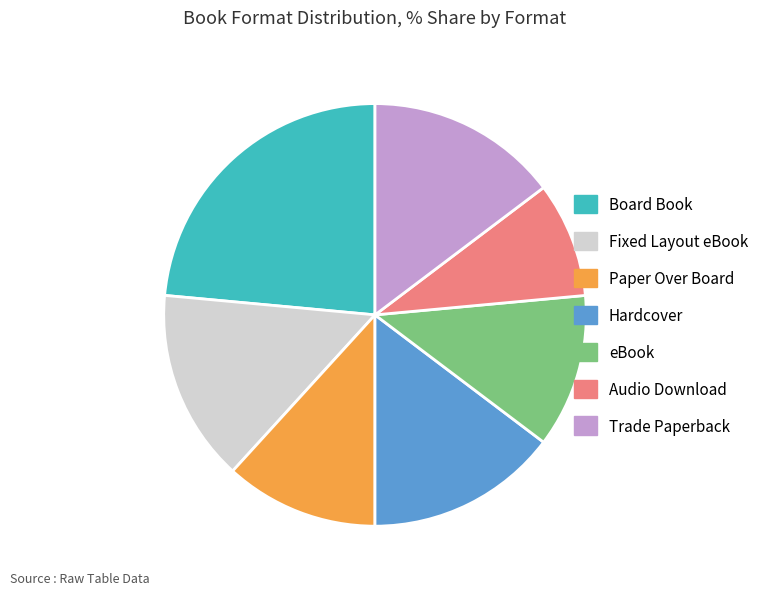

The eBook slice represents 12% of the pie. True or false?

True